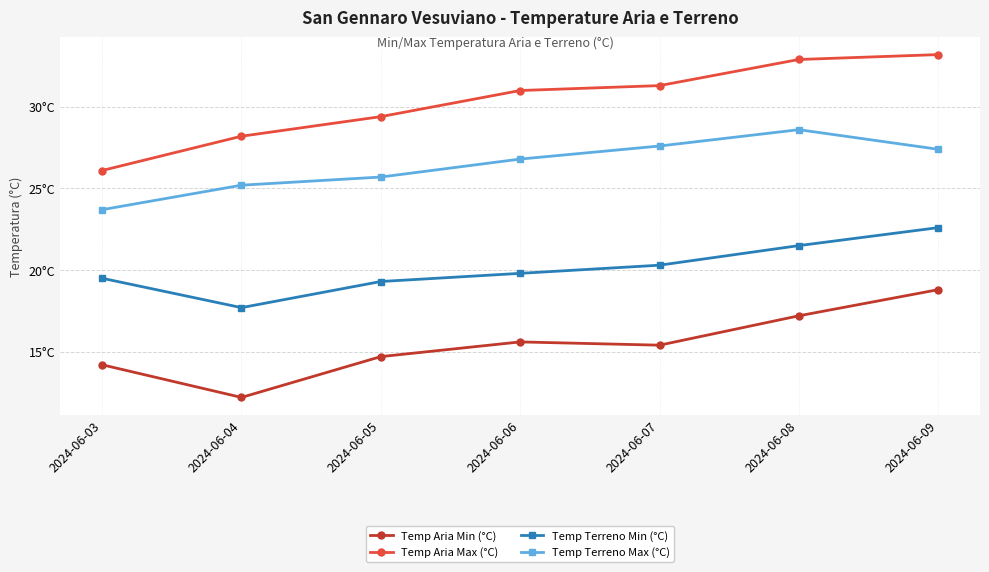

Read the Temp Aria Max (°C) value at 2024-06-06.

31.0